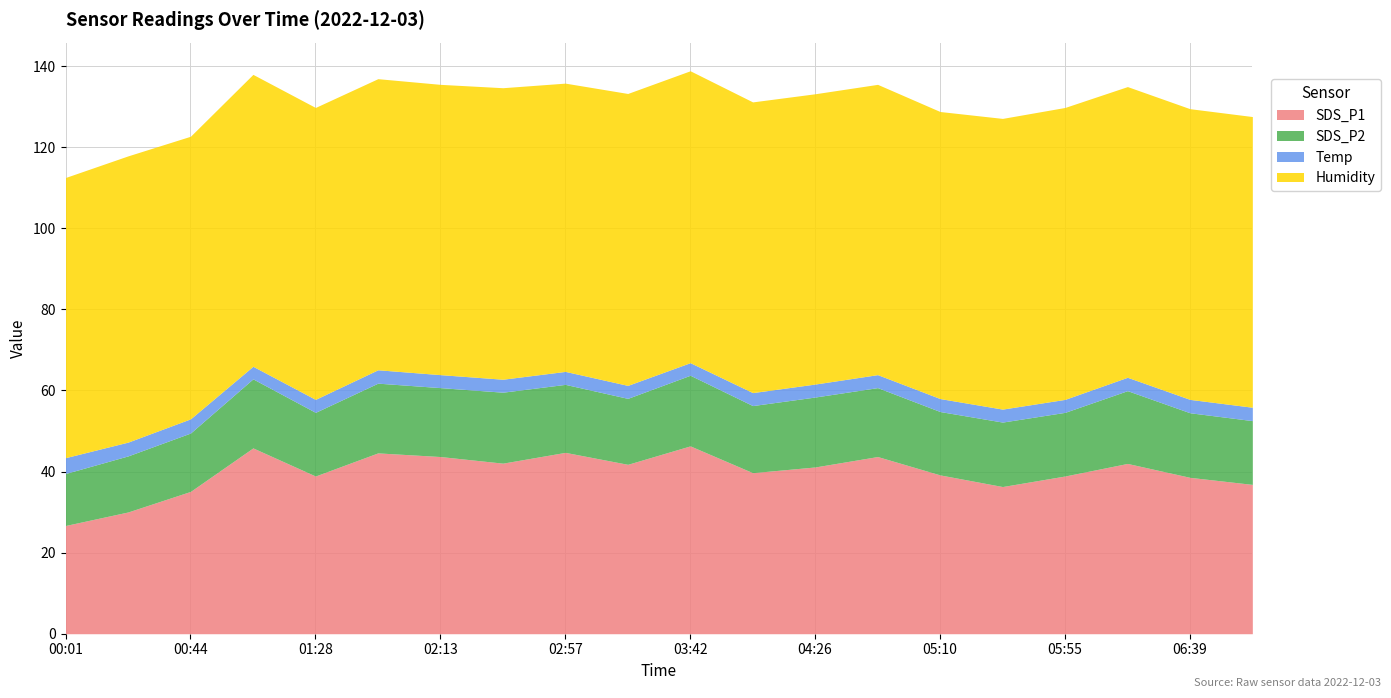

What value does the Humidity series have at 07:01?

71.7